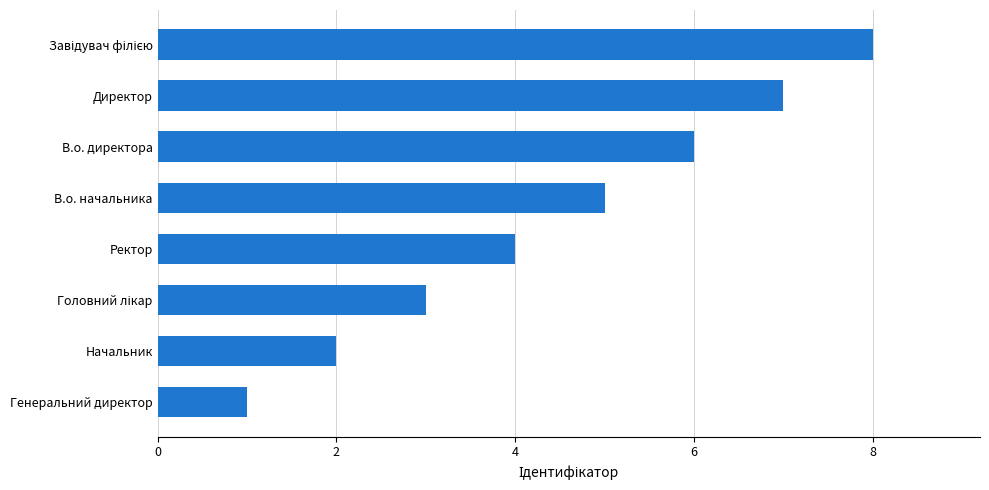

Approximately how many times larger is the value at Ректор compared to В.о. директора?

0.7